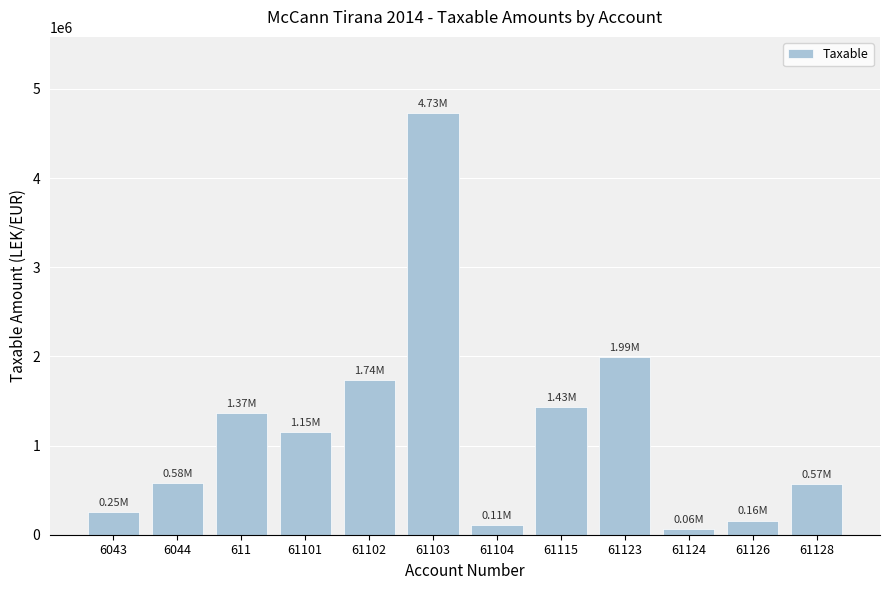

What is the greatest value displayed?

4731146.9